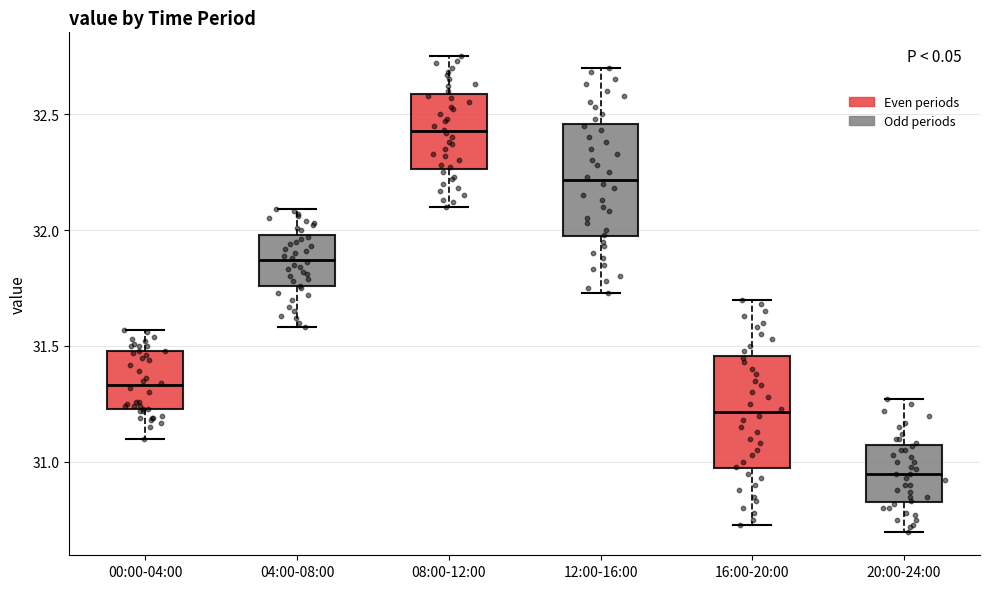

Reading left to right, read every box against the y-axis: the position of its median line, the range the box covers, and the ends of its whiskers. The values are not printed on the chart, so give them approximately, as read against the axis.

00:00-04:00: median 31.35, box 31.25 to 31.50, whiskers 31.10 to 31.55
04:00-08:00: median 31.85, box 31.75 to 32.00, whiskers 31.60 to 32.10
08:00-12:00: median 32.45, box 32.25 to 32.60, whiskers 32.10 to 32.75
12:00-16:00: median 32.20, box 31.95 to 32.45, whiskers 31.75 to 32.70
16:00-20:00: median 31.20, box 30.95 to 31.45, whiskers 30.75 to 31.70
20:00-24:00: median 30.95, box 30.85 to 31.05, whiskers 30.70 to 31.25